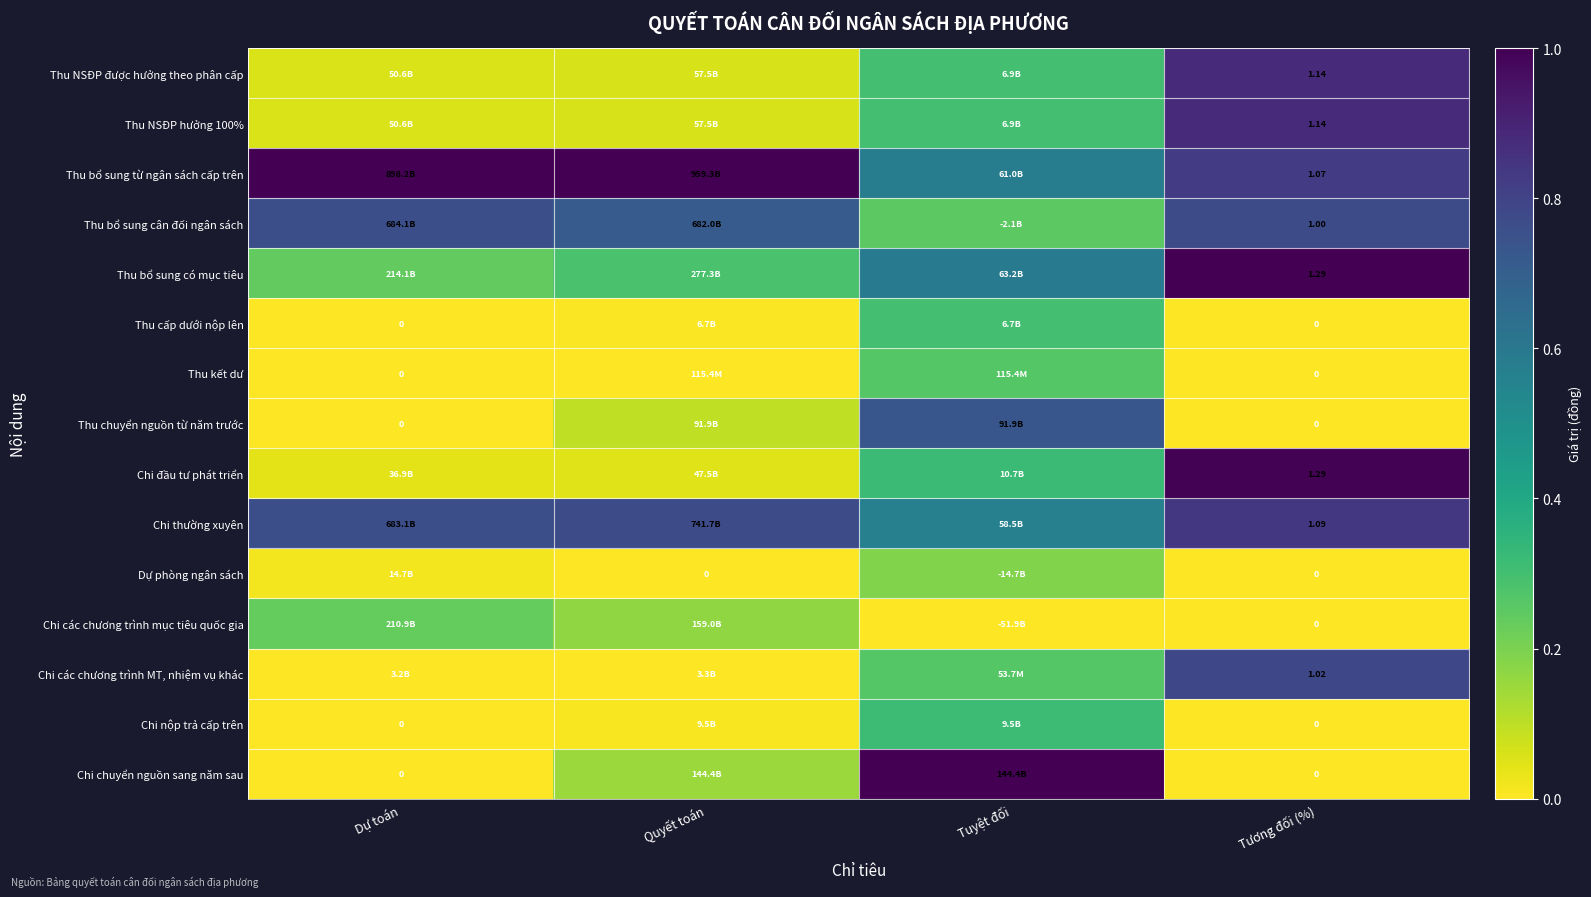

Is it true that Chi các chương trình mục tiêu quốc gia equals 0.2 at Dự toán?

True